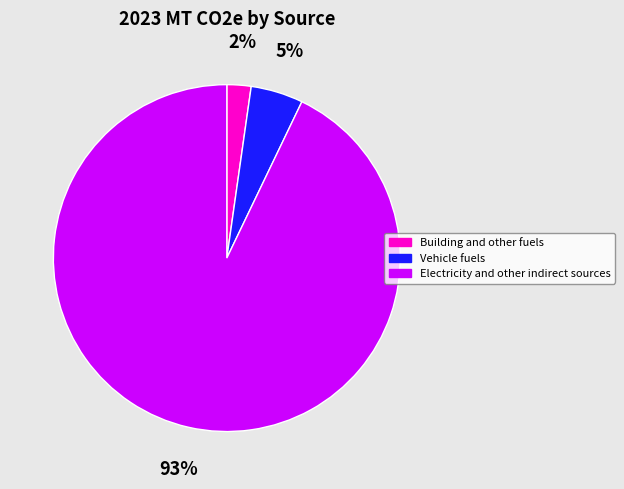

Which category has the biggest portion of the pie?

Electricity and other indirect sources